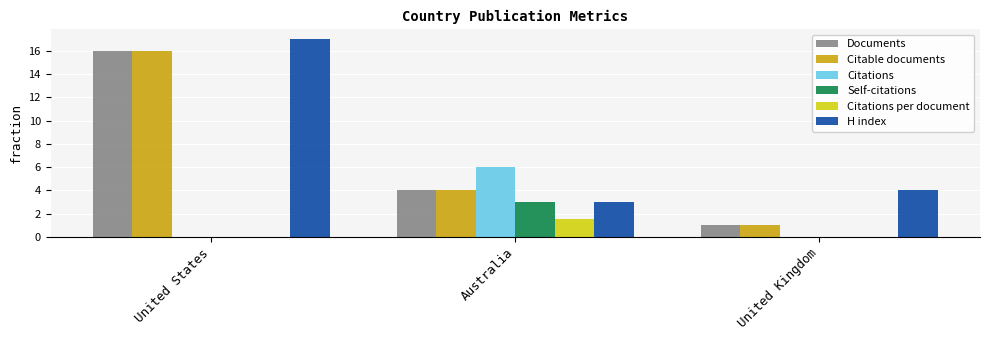

Reading right to left, list all the values displayed in this chart.

Documents: 1.0	4.0	16.0
Citable documents: 1.0	4.0	16.0
Citations: 0.0	6.0	0.0
Self-citations: 0.0	3.0	0.0
Citations per document: 0.0	1.5	0.0
H index: 4.0	3.0	17.0